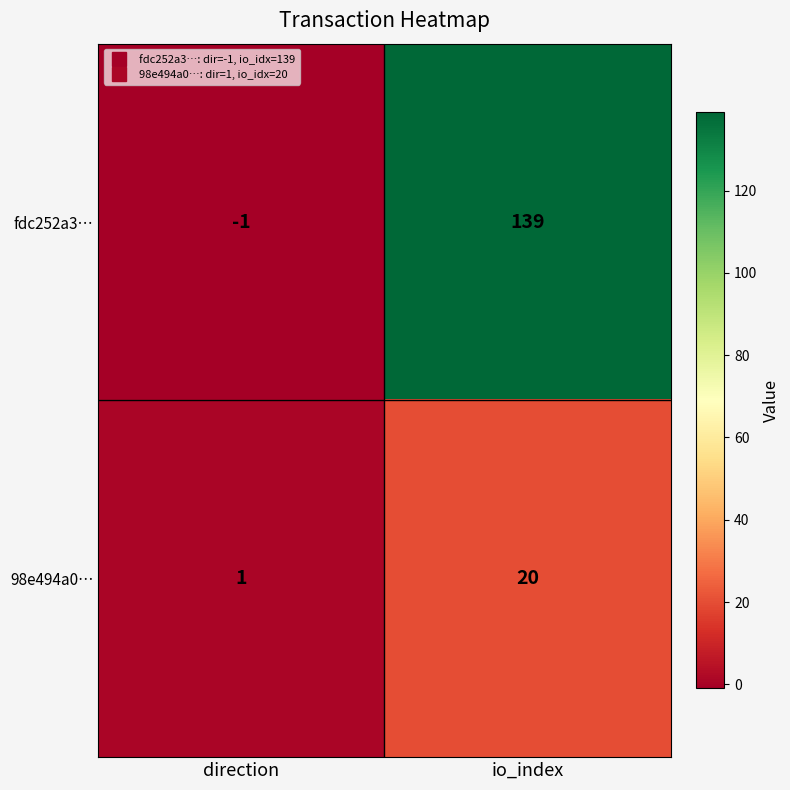

At which category does the chart reach its peak across all series?

io_index